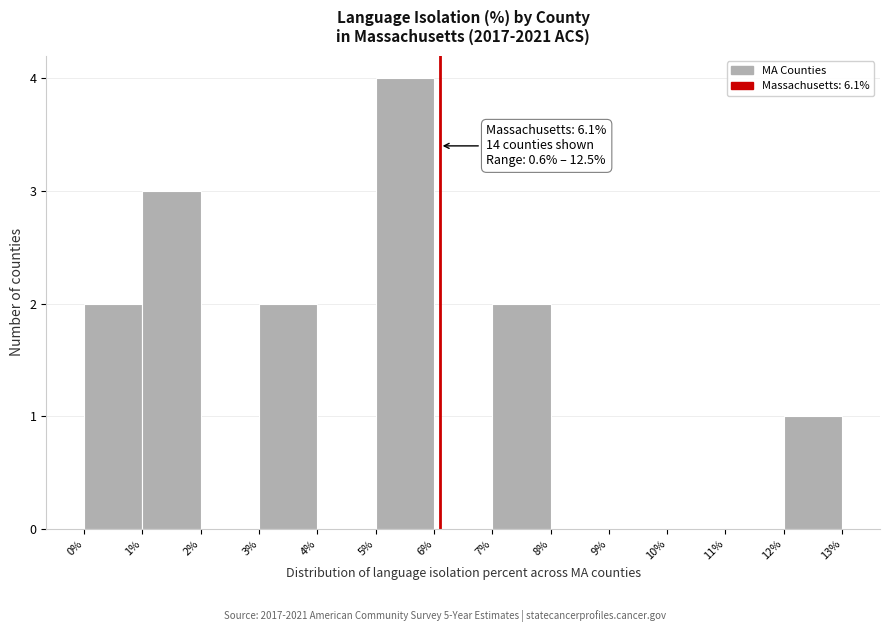

Which range on the x-axis has the tallest bar?

5% to 6%